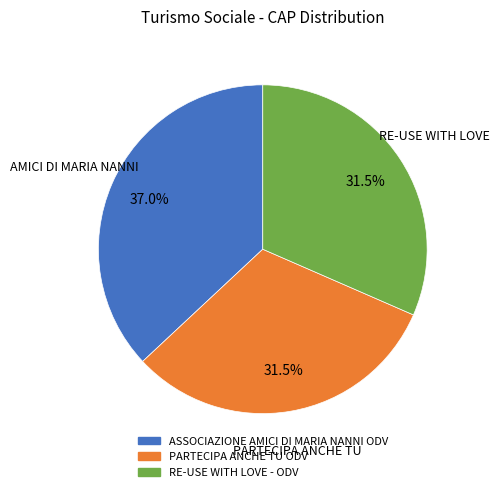

Is there a majority slice in this chart?

No